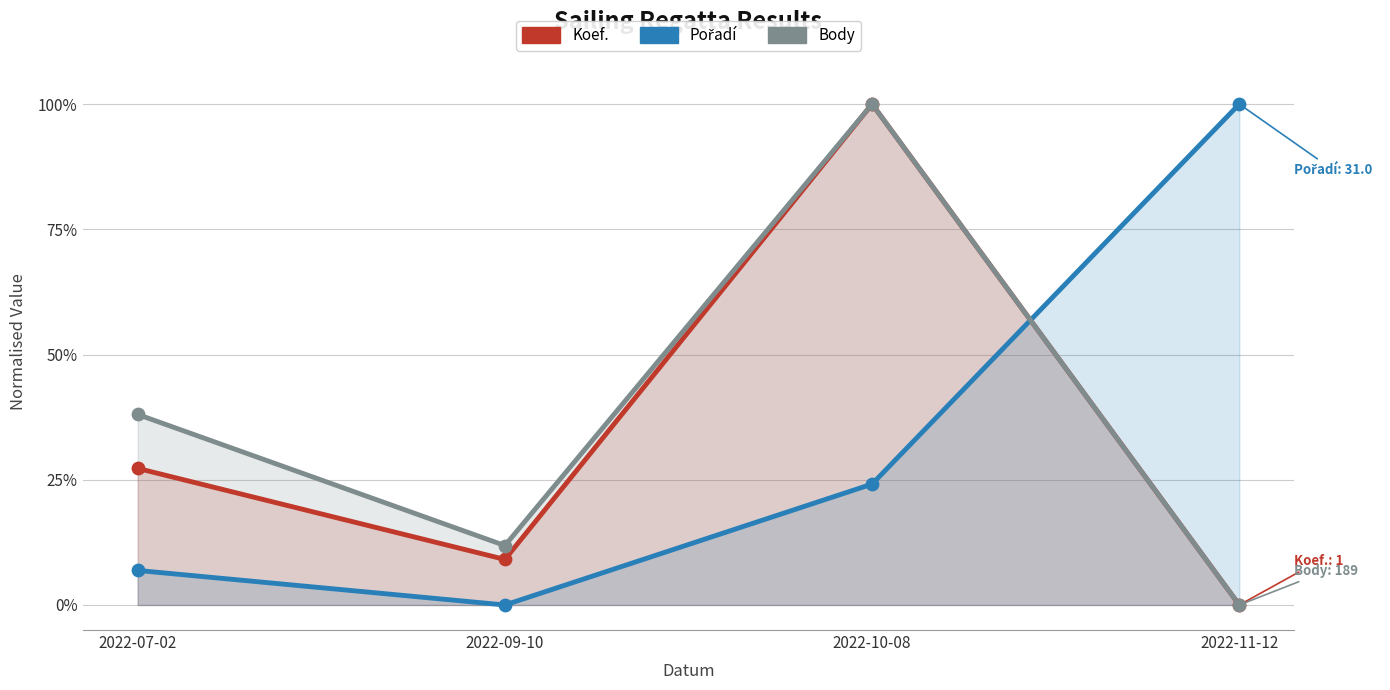

What is the total value across all series at 2022-10-08?

224.1